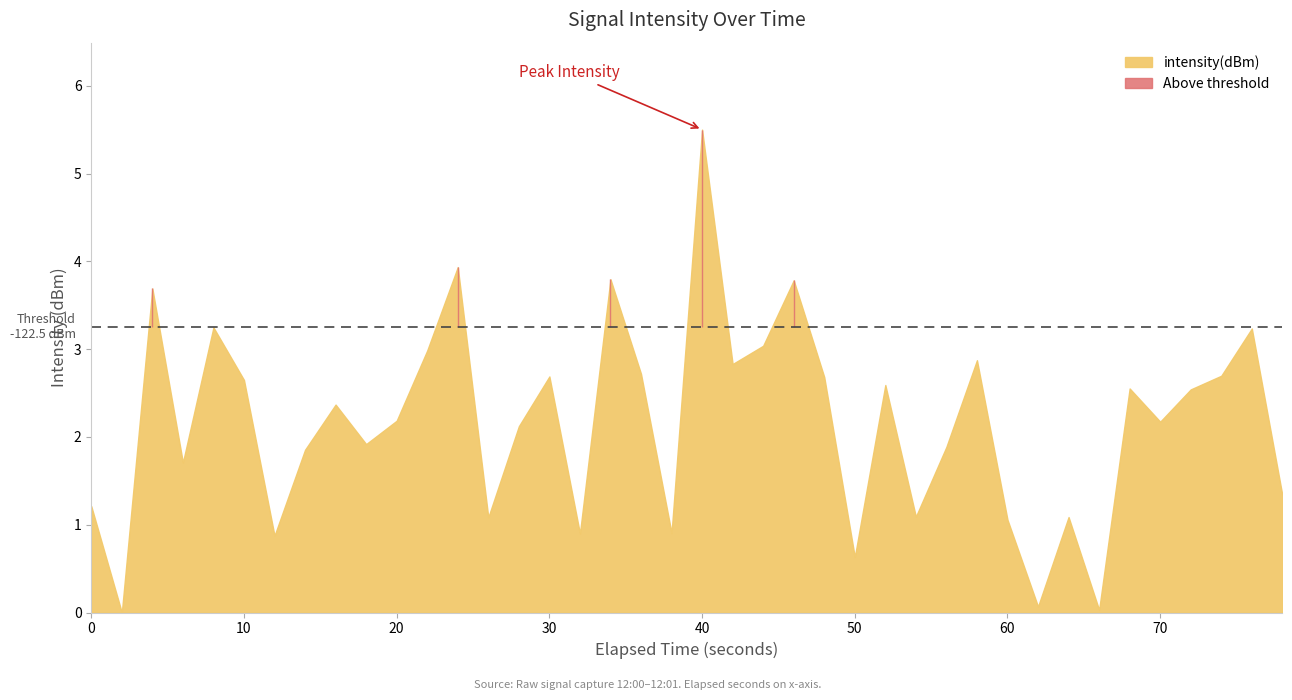

The chart shows a value of -123.9 at 7. True or false?

True